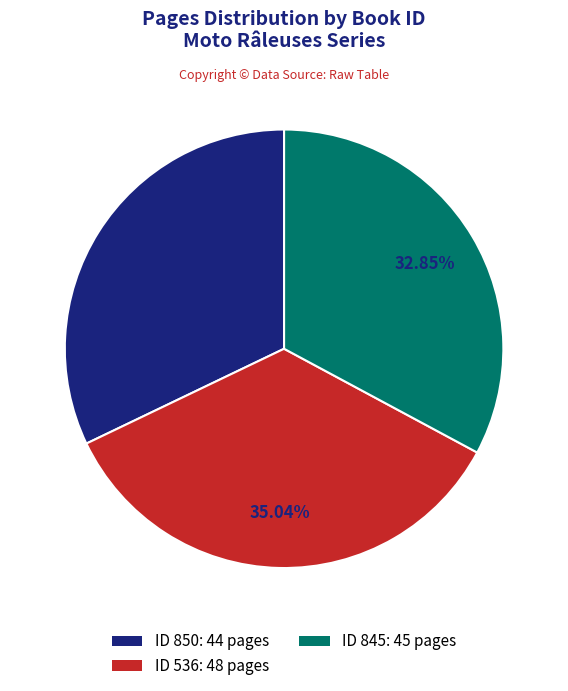

Is there any slice that represents more than half of the pie?

No